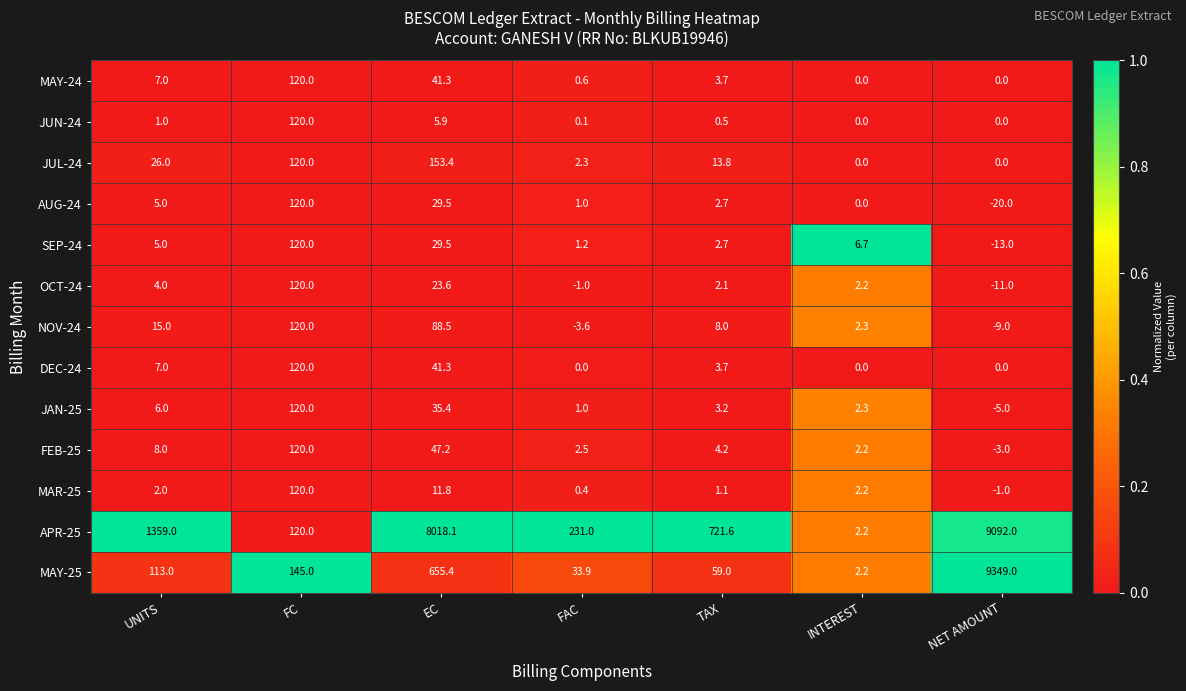

List the labels in order of SEP-24 value, largest first.

FC, EC, INTEREST, UNITS, TAX, FAC, NET AMOUNT